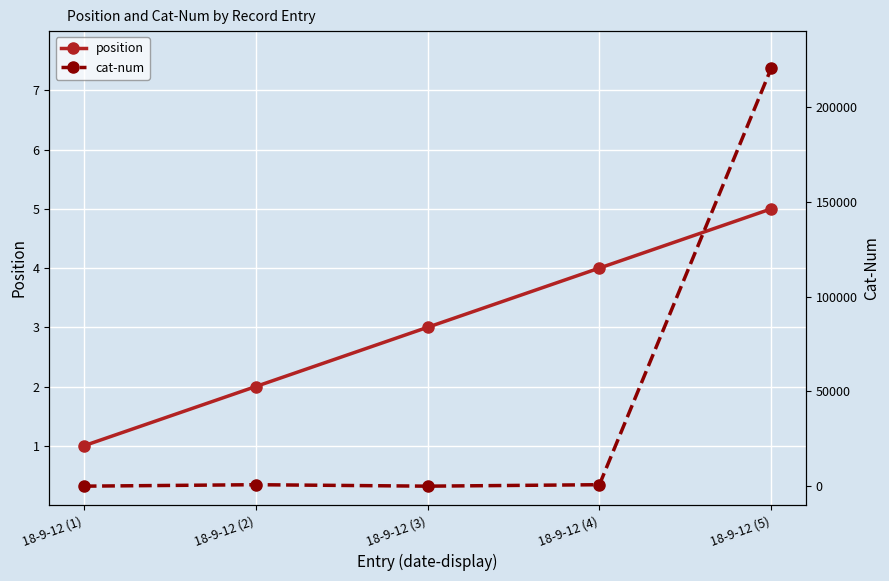

How many series are shown in this chart?

2